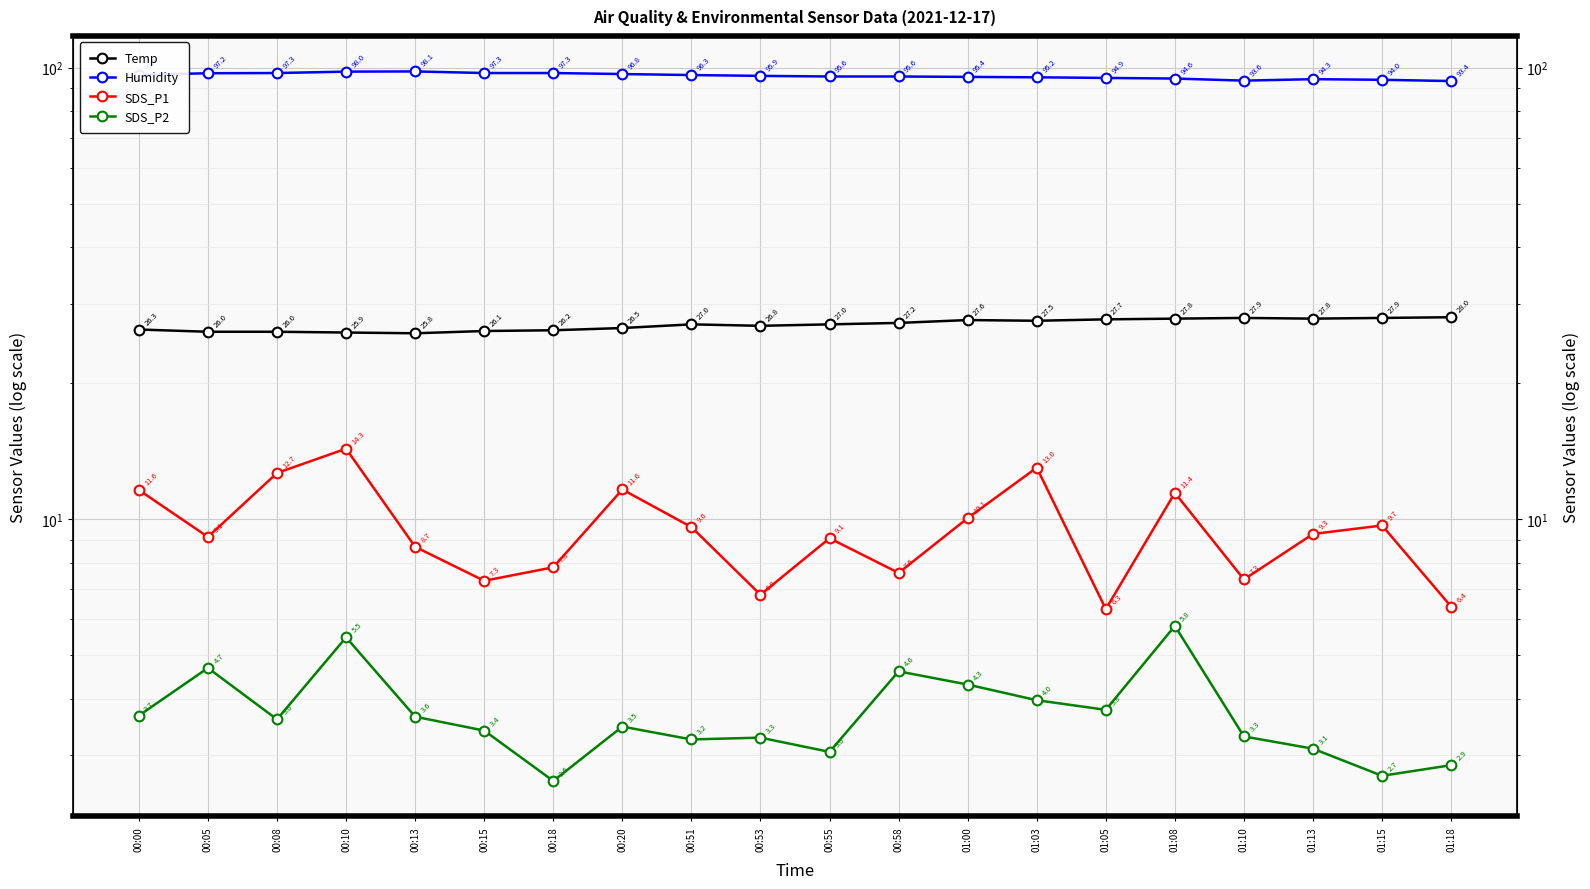

The Humidity series shows 93.6 at 01:10. True or false?

True